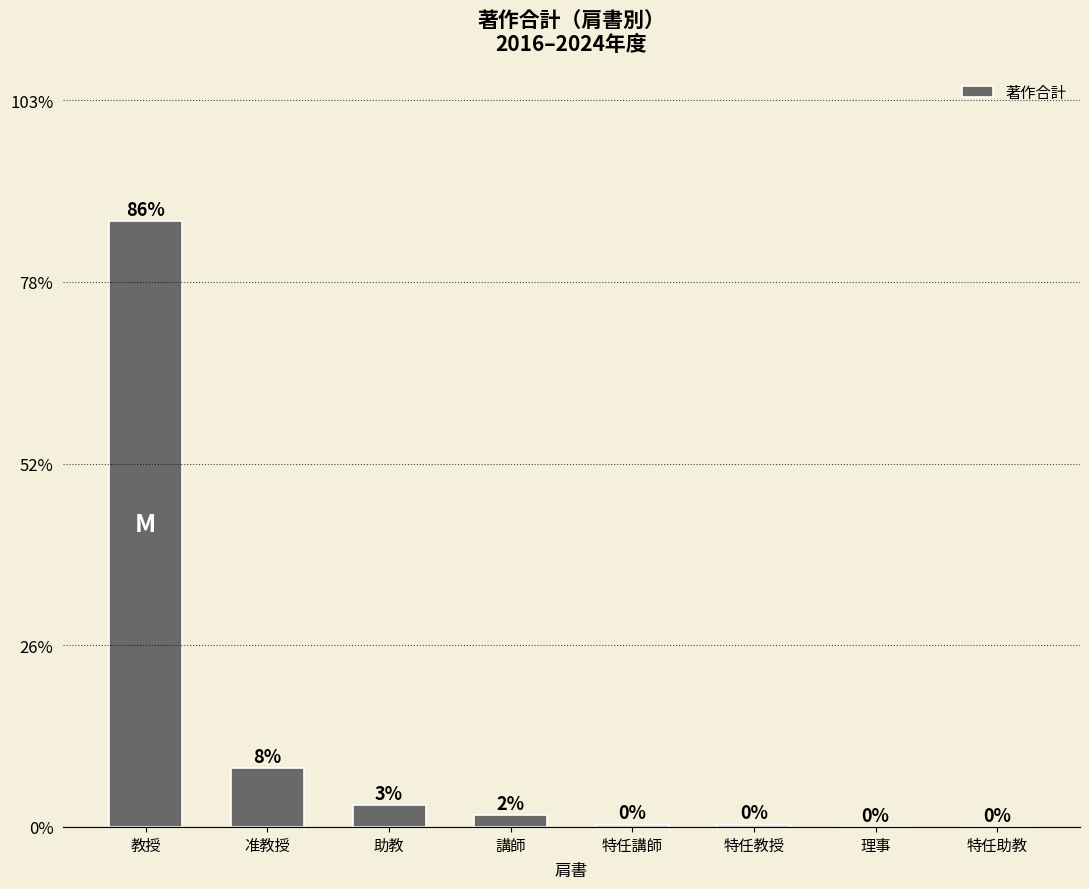

What is the label of the 3rd bar from the left?

助教